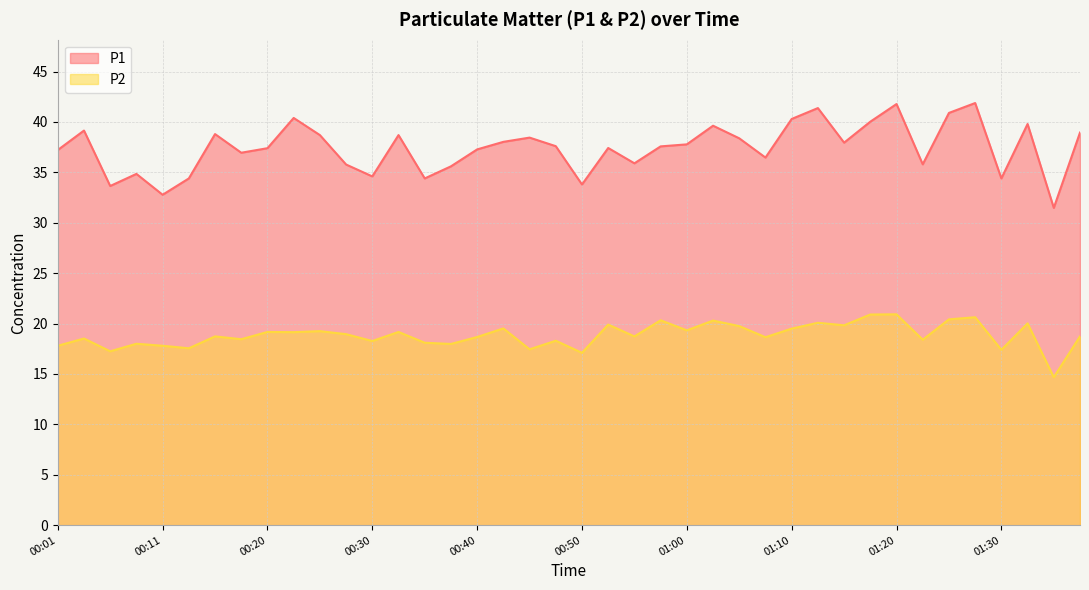

Does the chart have visible grid lines?

Yes